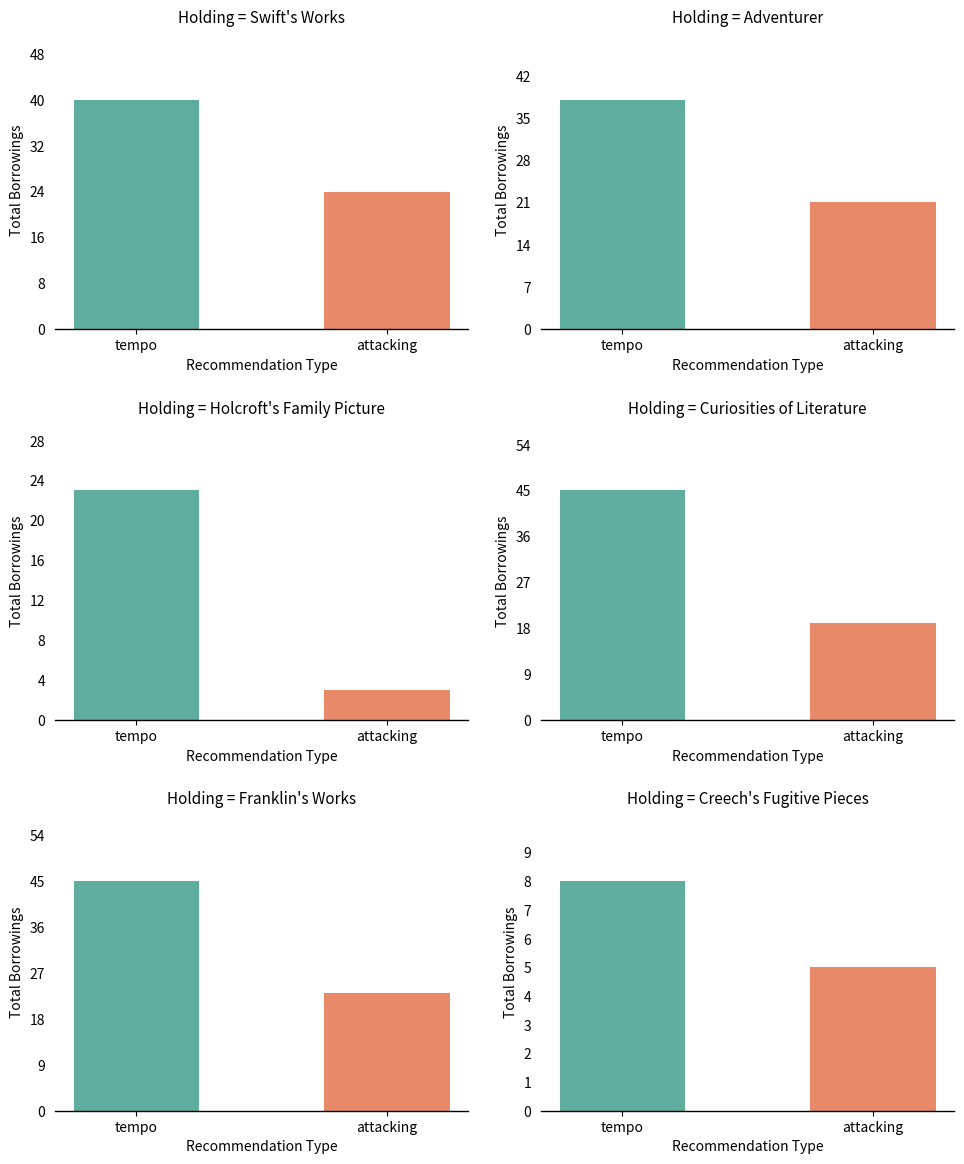

What are all the series names shown in the legend?

tempo, attacking